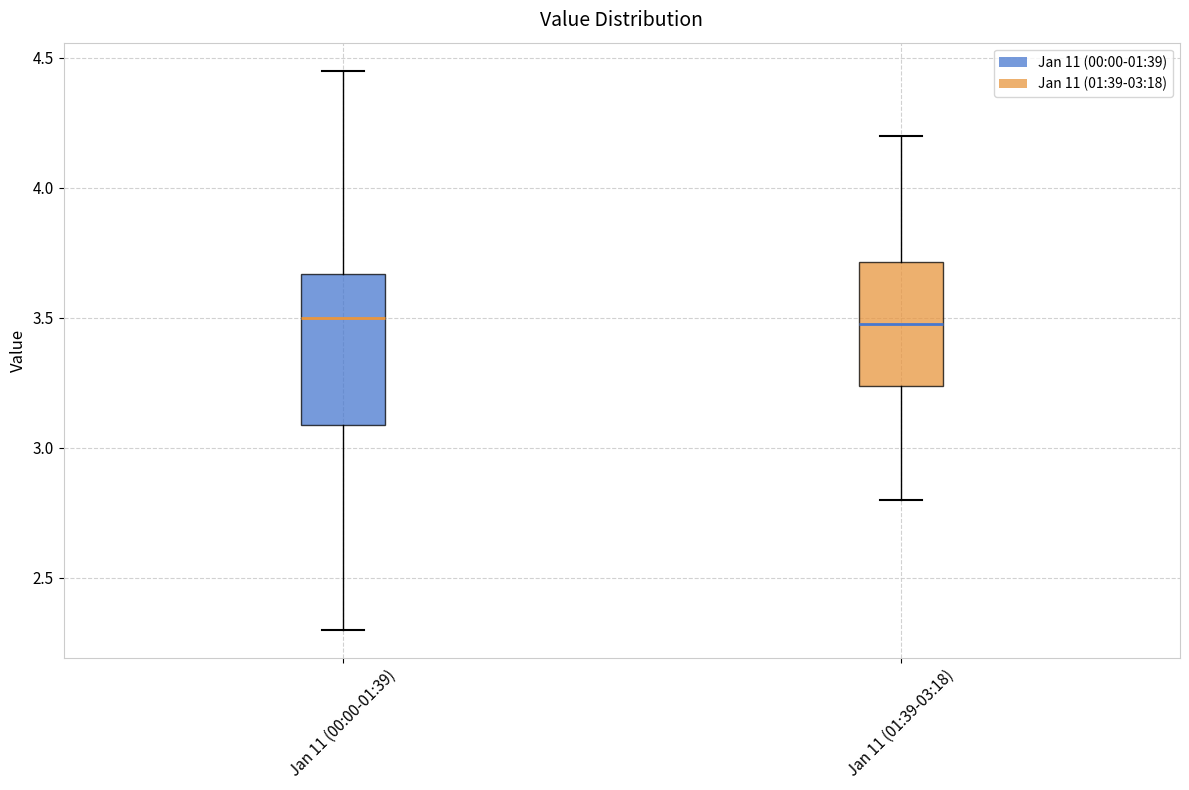

Where does the median line of the box for Jan 11 (01:39-03:18) sit on the y-axis? The values are not printed on the chart, so give them approximately, as read against the axis.

3.50